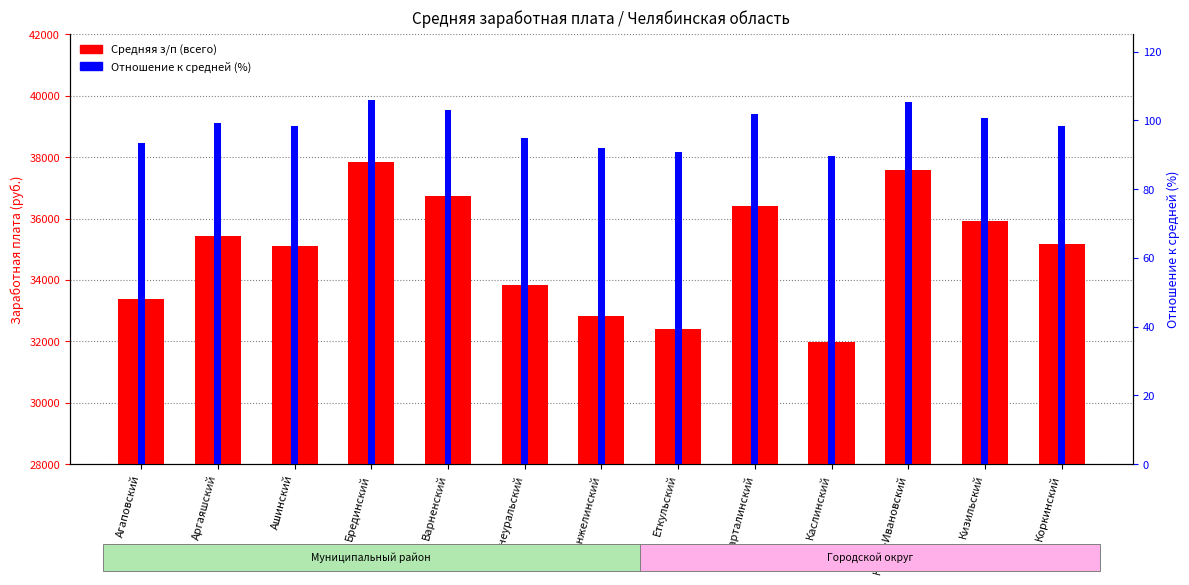

At Верхнеуральский, list the series in order from smallest to largest.

Отношение к средней (%), Средняя з/п (всего)